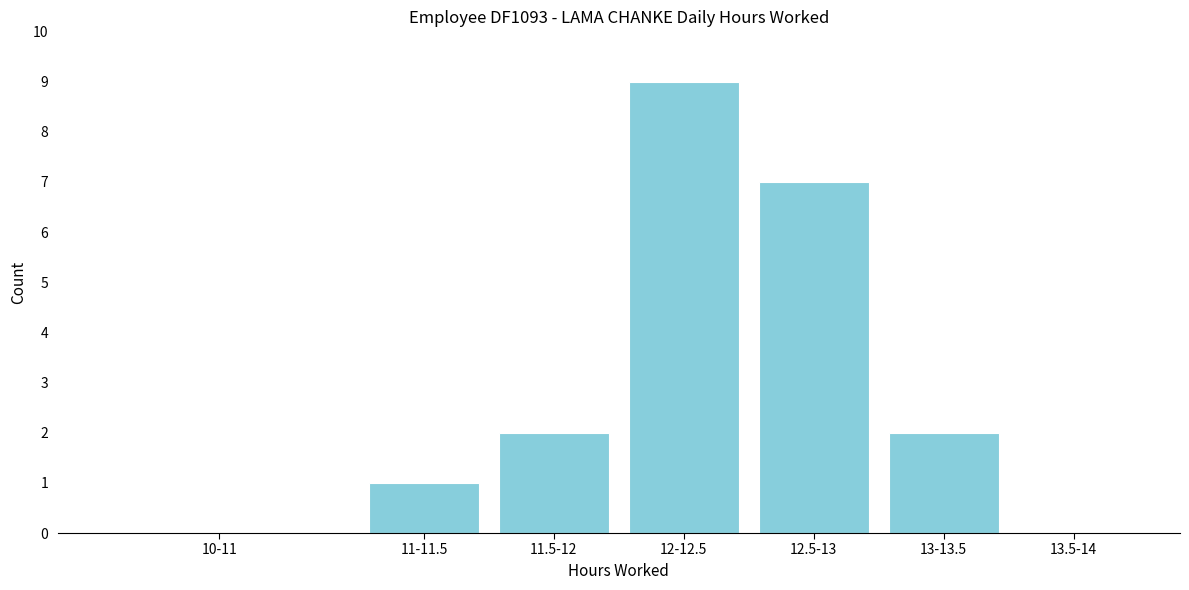

Reading right to left, extract all data points from this chart.

13.5-14=0	13-13.5=2	12.5-13=7	12-12.5=9	11.5-12=2	11-11.5=1	10-11=0